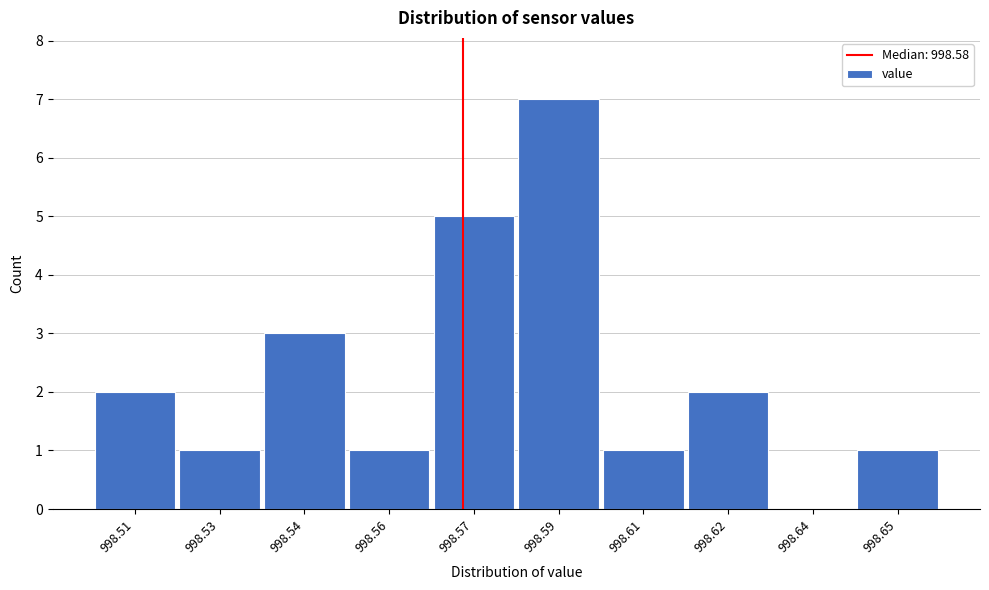

Reading right to left, what are all the values shown in this chart?

998.65=1	998.64=0	998.62=2	998.61=1	998.59=7	998.57=5	998.56=1	998.54=3	998.53=1	998.51=2